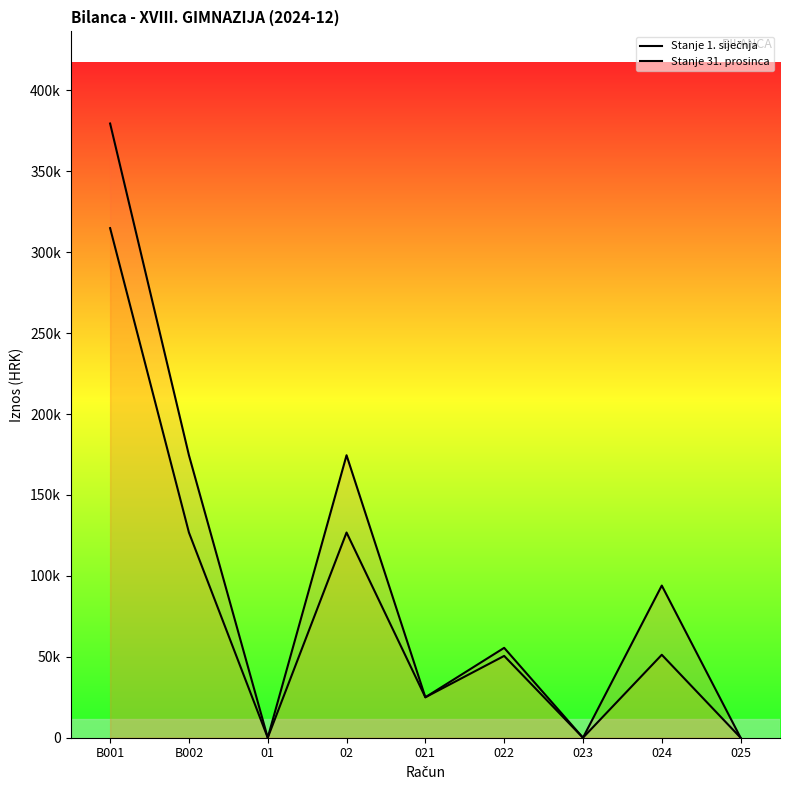

Is the value of Stanje 1. siječnja at 02 greater than the value of Stanje 31. prosinca at 02?

No